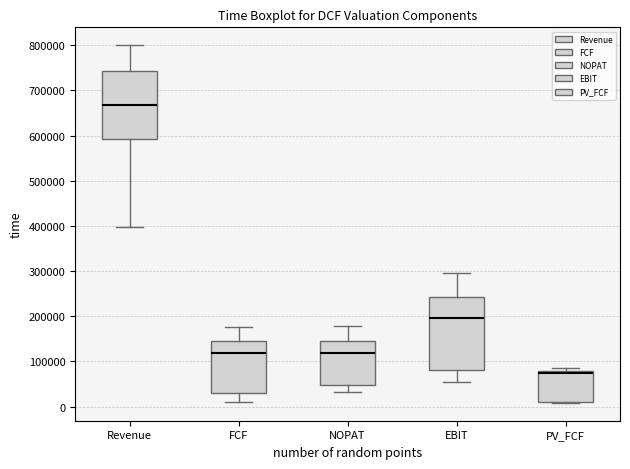

Which box is the tallest, from its lower edge to its upper edge?

EBIT